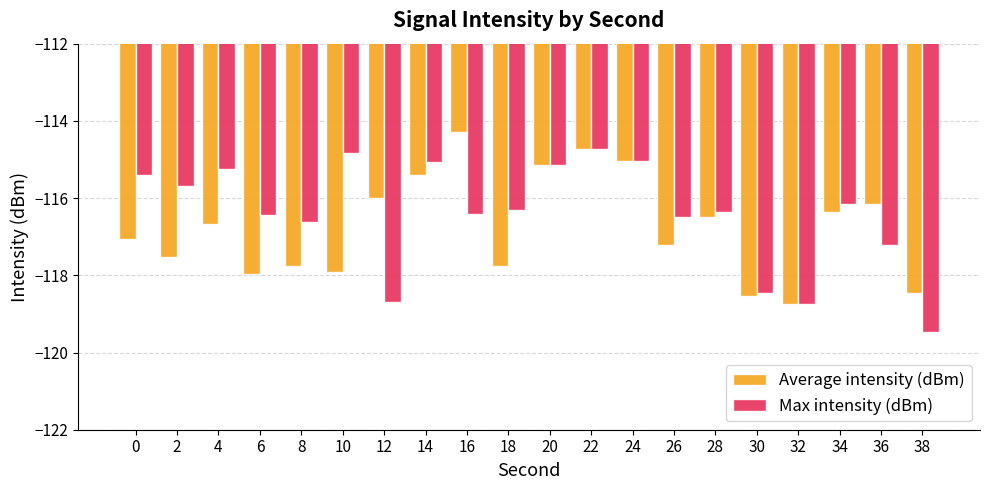

What is the difference between the Average intensity (dBm) values at 26 and 28?

0.7